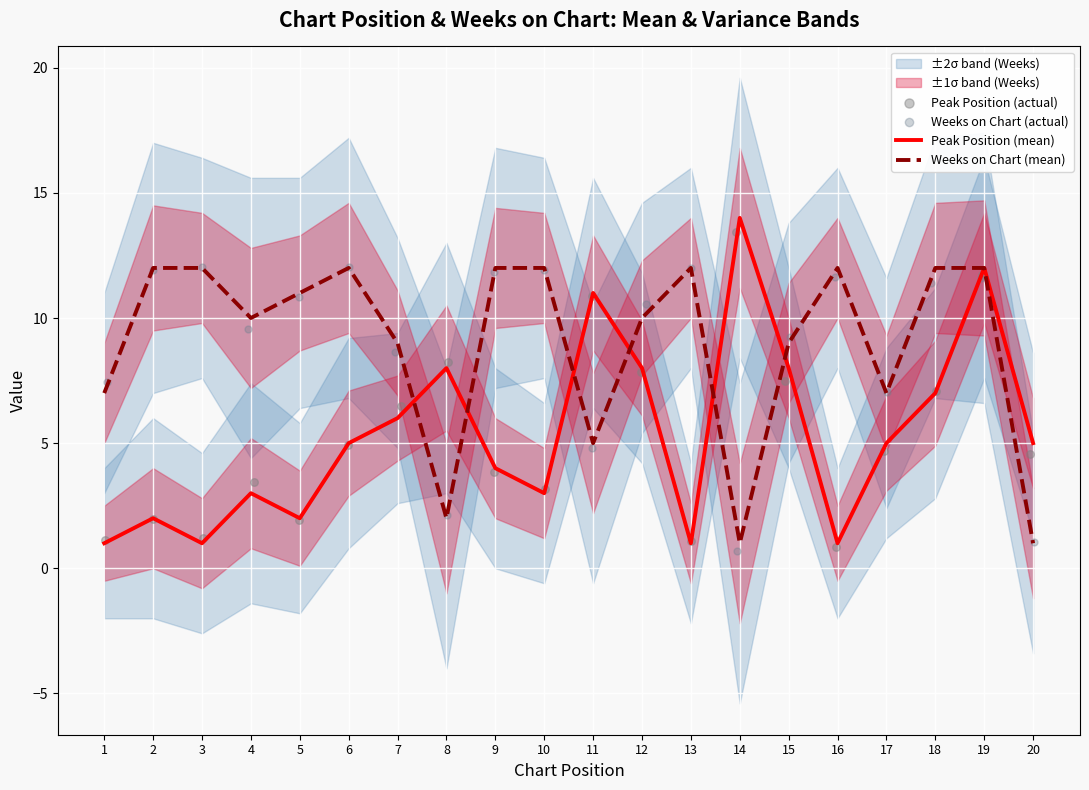

At how many categories does at least one series exceed 3?

20